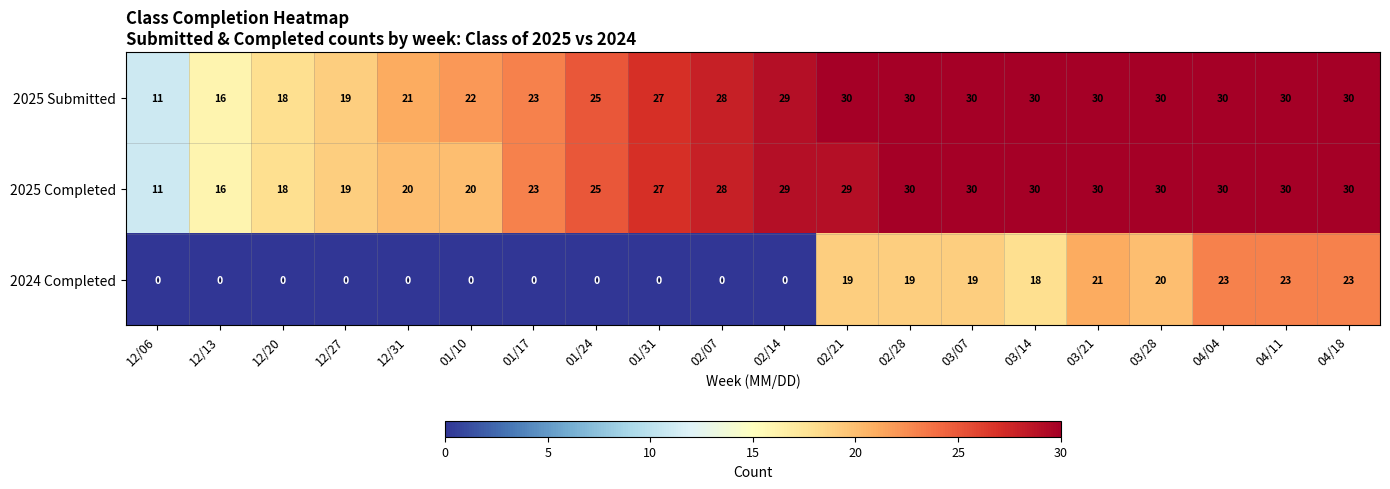

What is the spread (max minus min) of values at 03/07?

11